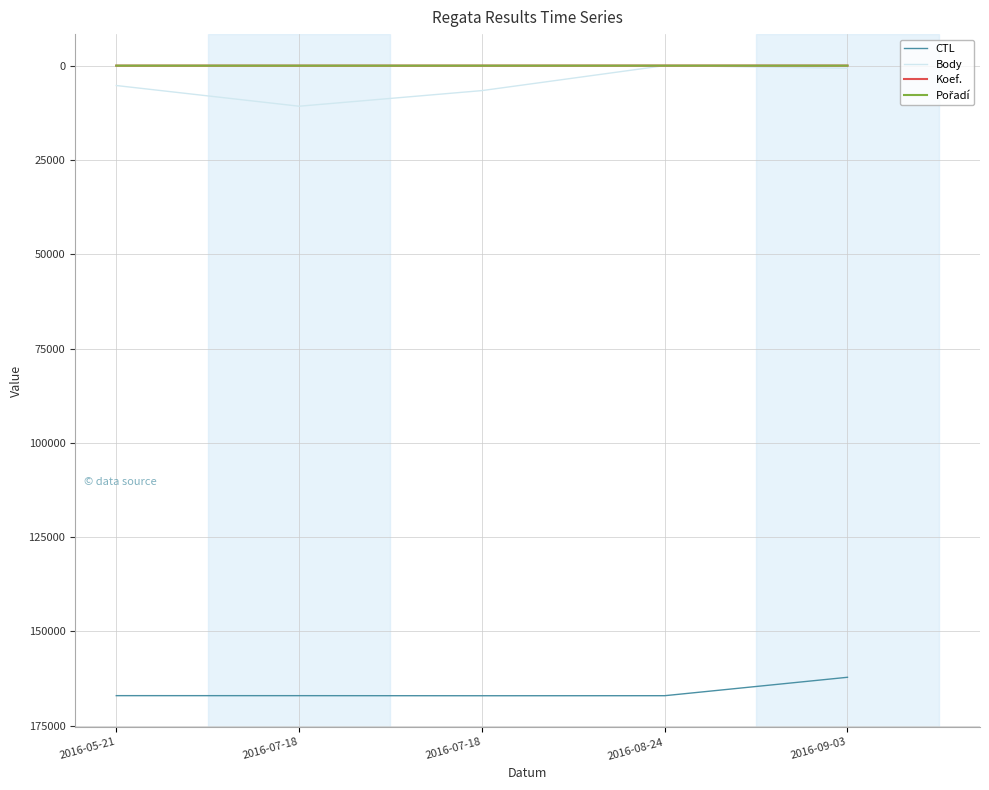

Is the value of CTL at 2016-08-24 greater than the value of Koef. at 2016-07-18?

Yes